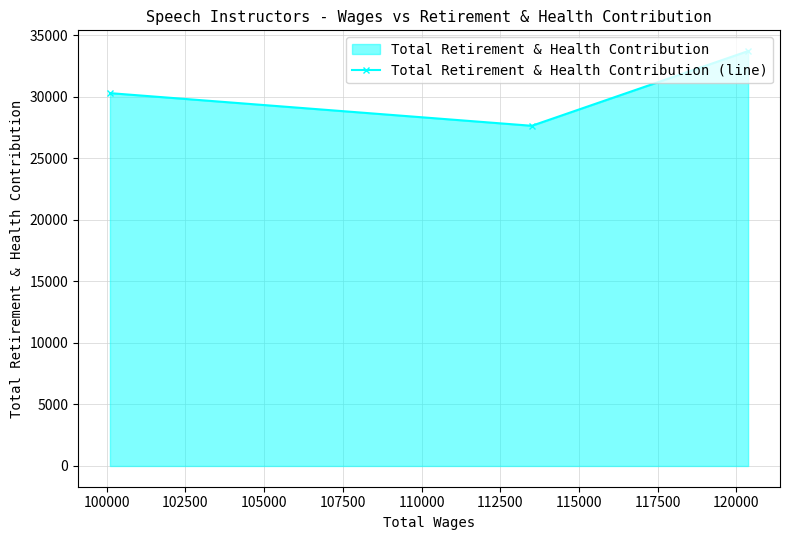

How many distinct data groups are displayed?

1